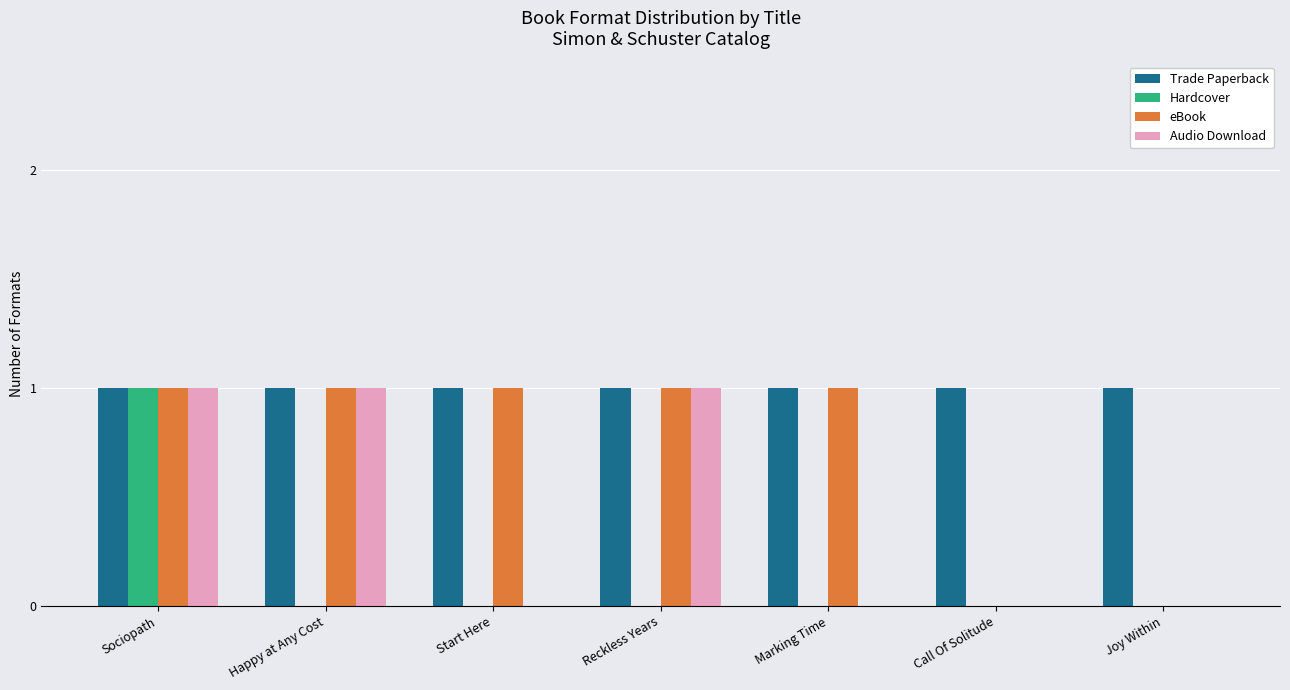

Reading left to right, list all the values displayed in this chart.

Trade Paperback: Sociopath=1	Happy at Any Cost=1	Start Here=1	Reckless Years=1	Marking Time=1	Call Of Solitude=1	Joy Within=1
Hardcover: Sociopath=1	Happy at Any Cost=0	Start Here=0	Reckless Years=0	Marking Time=0	Call Of Solitude=0	Joy Within=0
eBook: Sociopath=1	Happy at Any Cost=1	Start Here=1	Reckless Years=1	Marking Time=1	Call Of Solitude=0	Joy Within=0
Audio Download: Sociopath=1	Happy at Any Cost=1	Start Here=0	Reckless Years=1	Marking Time=0	Call Of Solitude=0	Joy Within=0